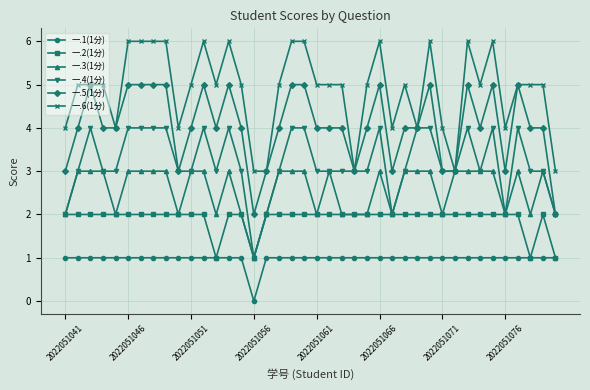

What is the greatest value displayed?

6